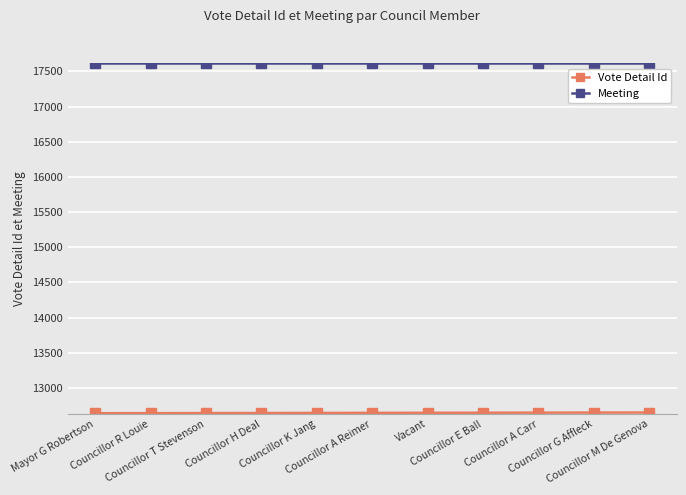

What is the maximum value shown in the chart?

17614